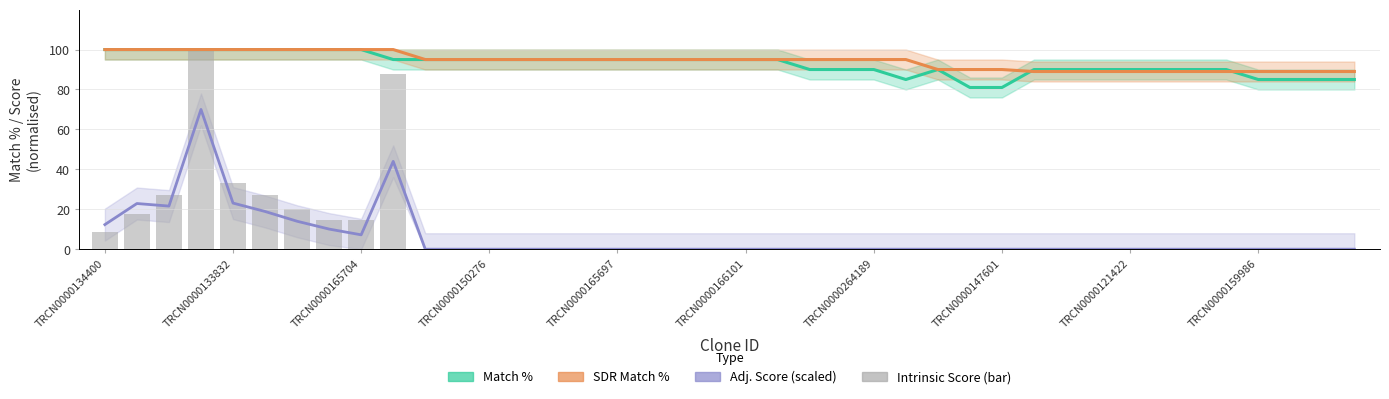

Where is Match % nearest to the value 90?

22